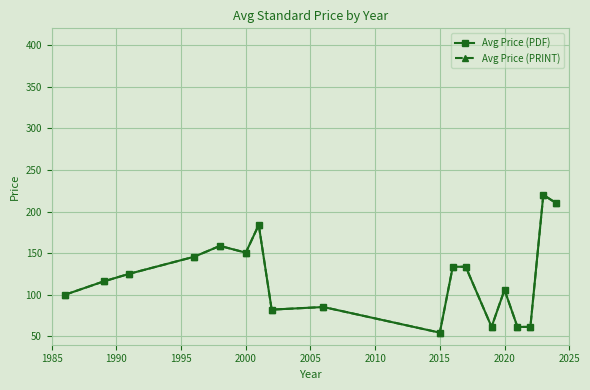

Reading left to right, transcribe all the data shown in this chart.

Avg Price (PDF): 99.9	116.0	125.2	145.6	158.7	150.6	184.0	82.2	85.3	54.5	133.6	133.6	61.4	105.9	61.4	61.4	220.0	210.0
Avg Price (PRINT): 99.9	116.0	125.2	145.6	158.7	150.6	184.0	82.2	85.3	54.5	133.6	133.6	61.4	105.9	61.4	61.4	220.0	210.0